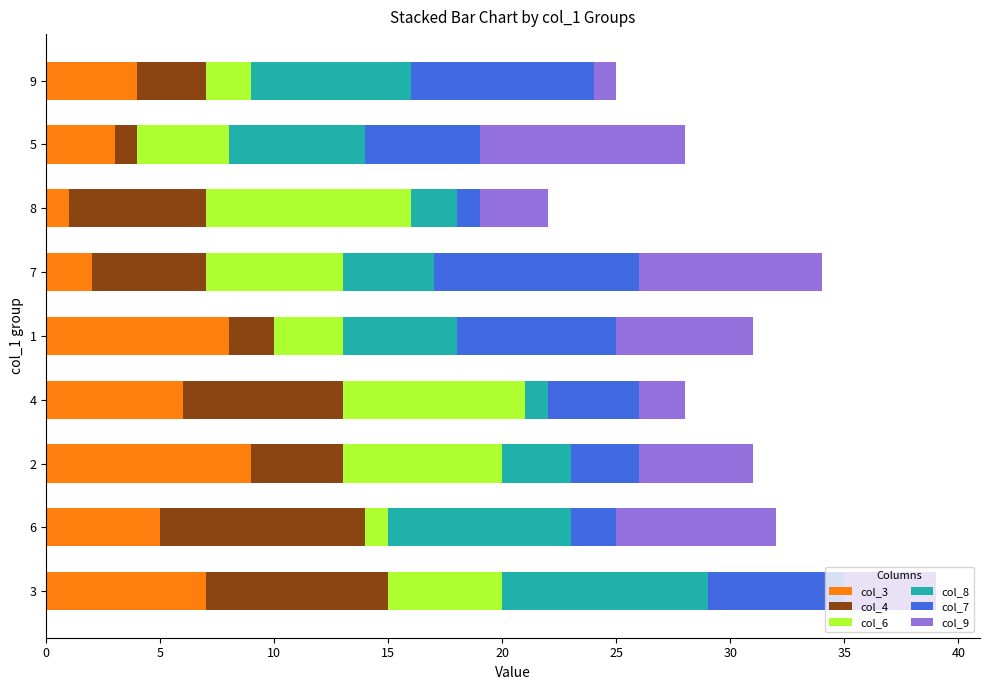

True or false: col_3 has a value of 6 at 2.

False